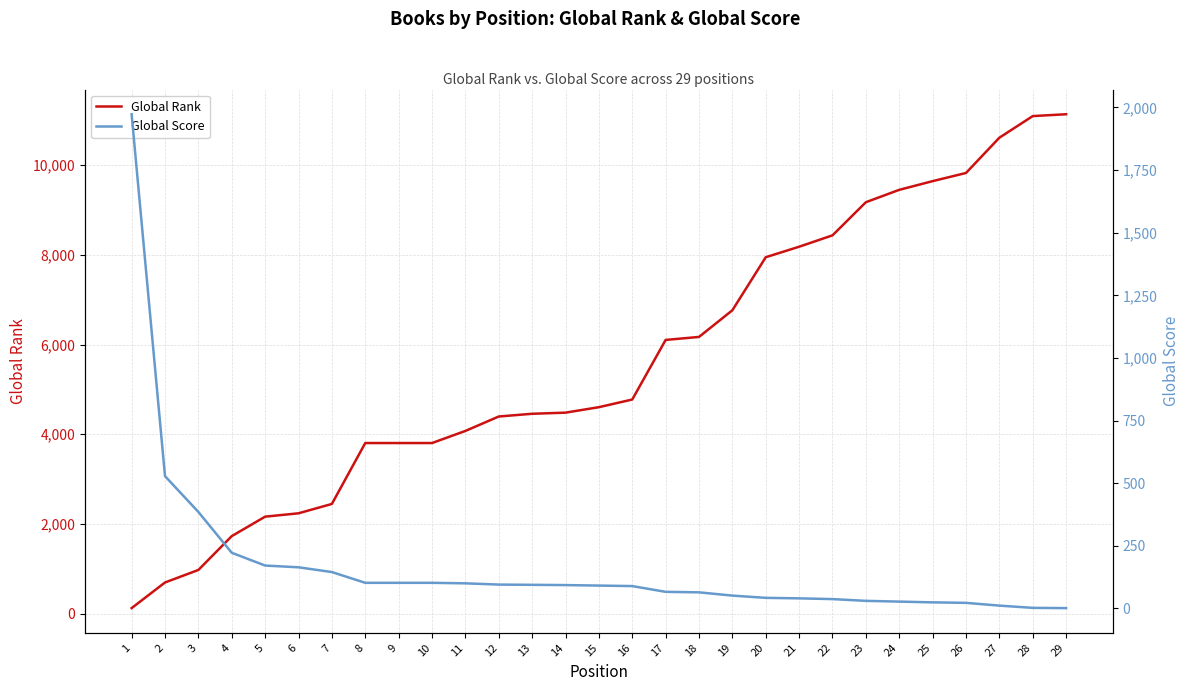

What is the value of the Global Score point at the 8th from the left?

102